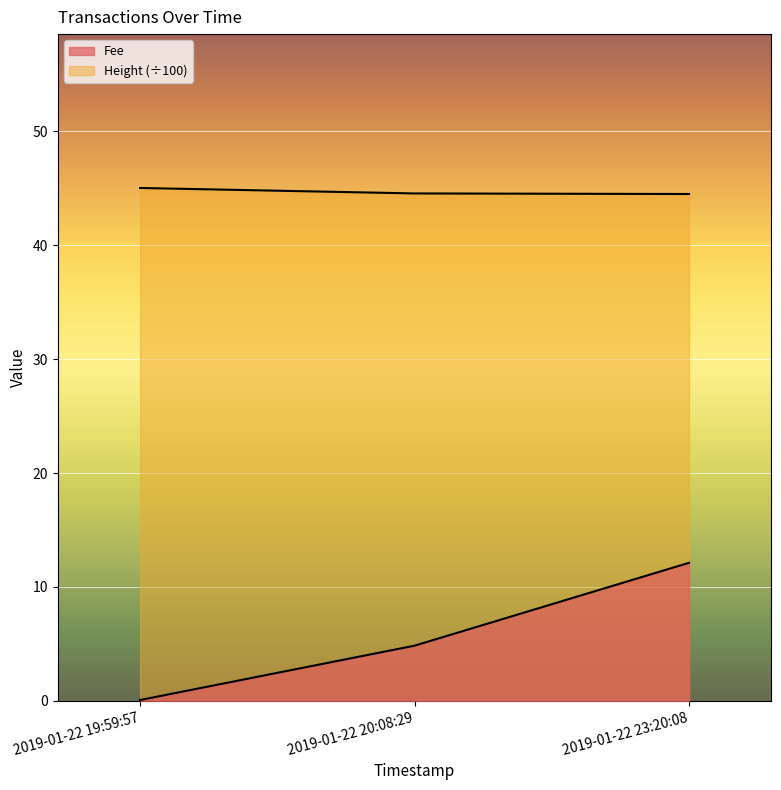

At how many categories does at least one series exceed 32?

3